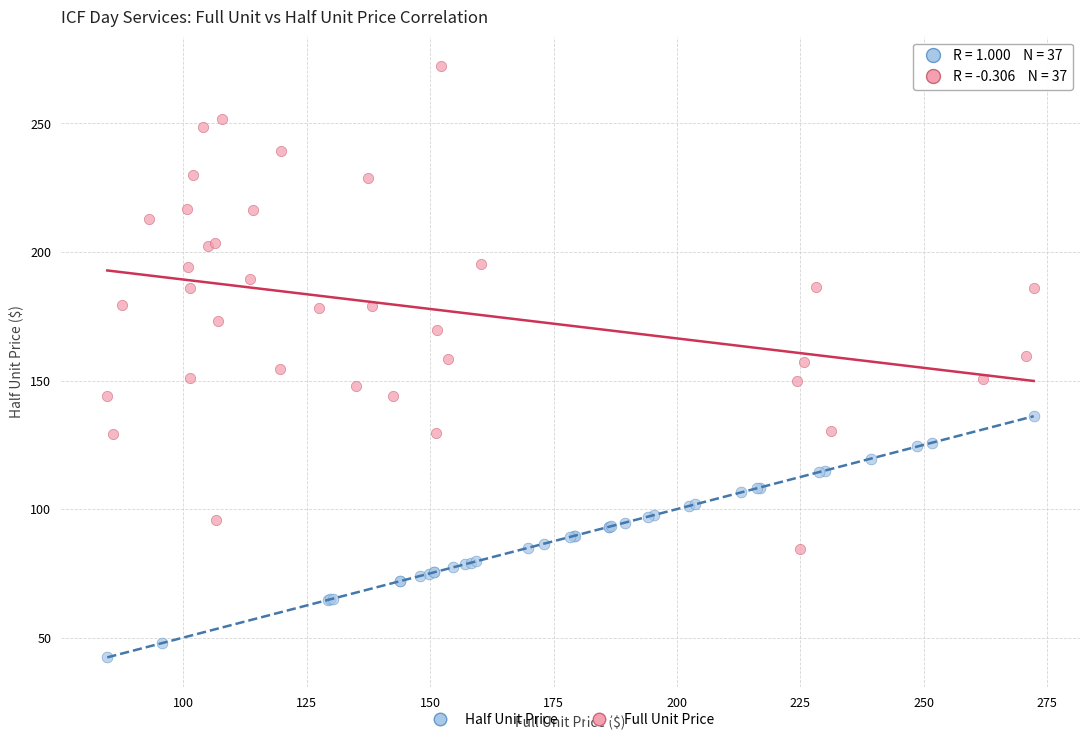

Which series reaches the minimum Y coordinate?

Half Unit Price